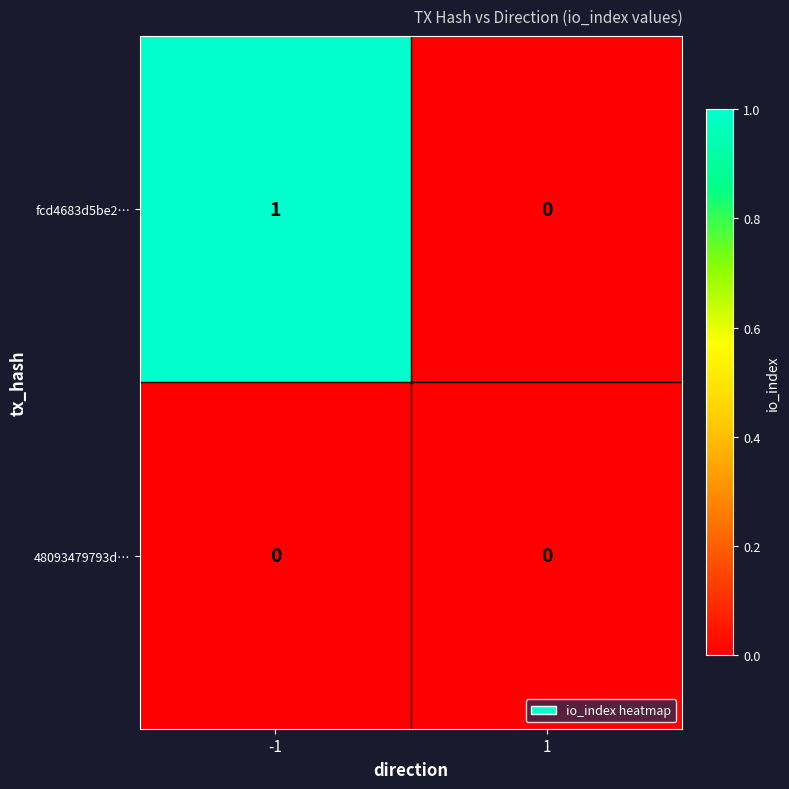

The 48093479793d… series shows 0 at -1. True or false?

True